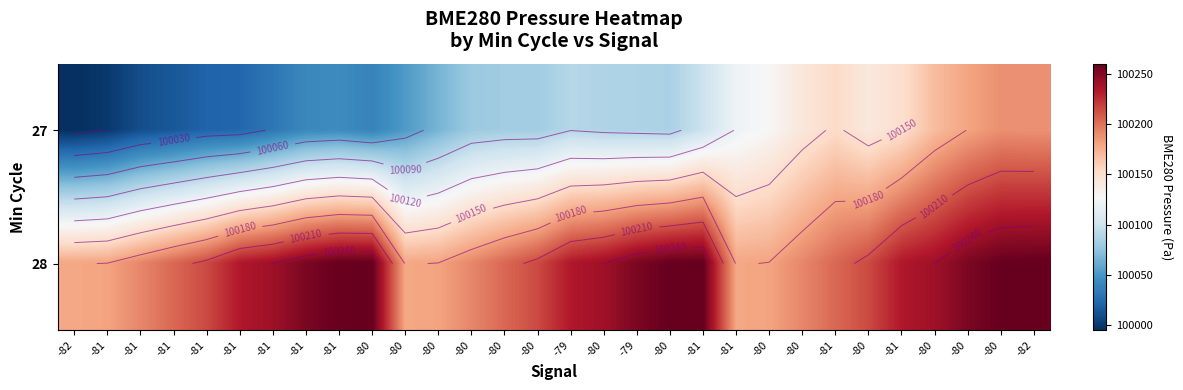

What is the difference between the maximum and minimum values in the 27 series?

193.0